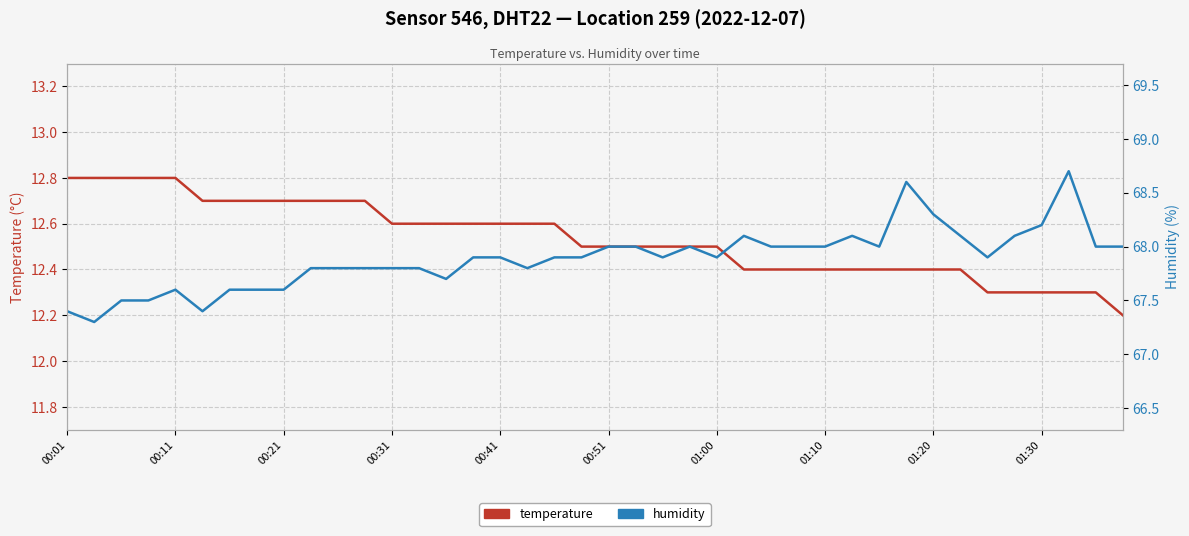

What is the total value across all series at 18?

80.5